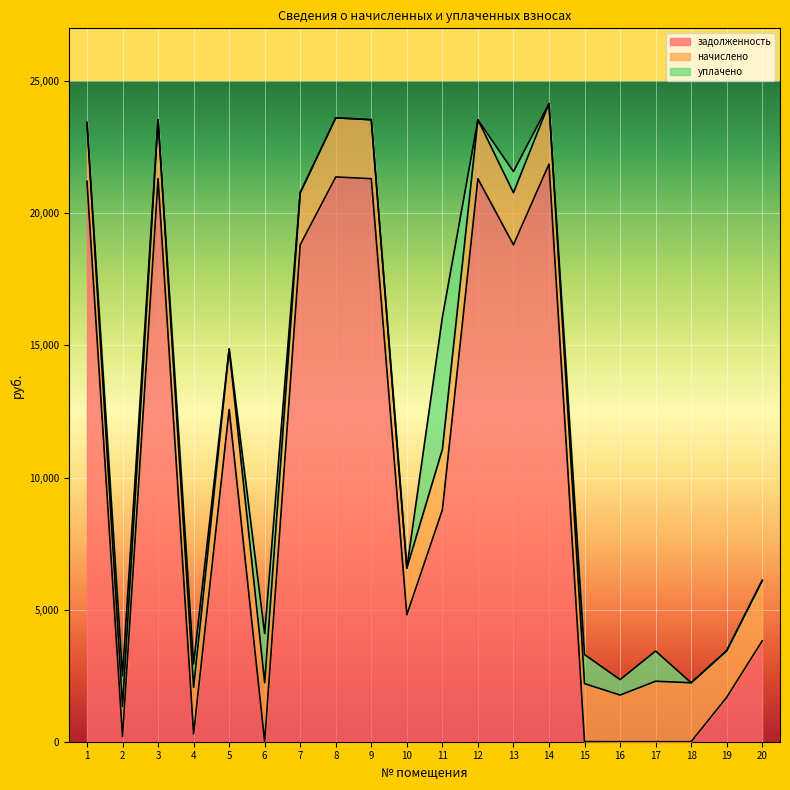

List the series in order of their peak value, lowest first.

начислено, уплачено, задолженность